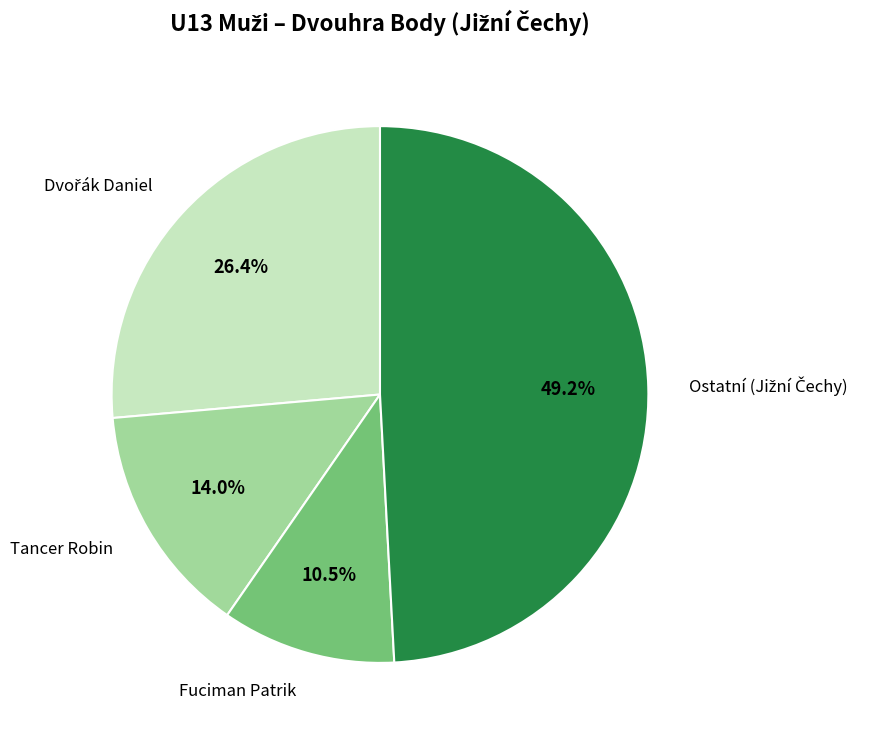

How many slices are in this pie chart?

4